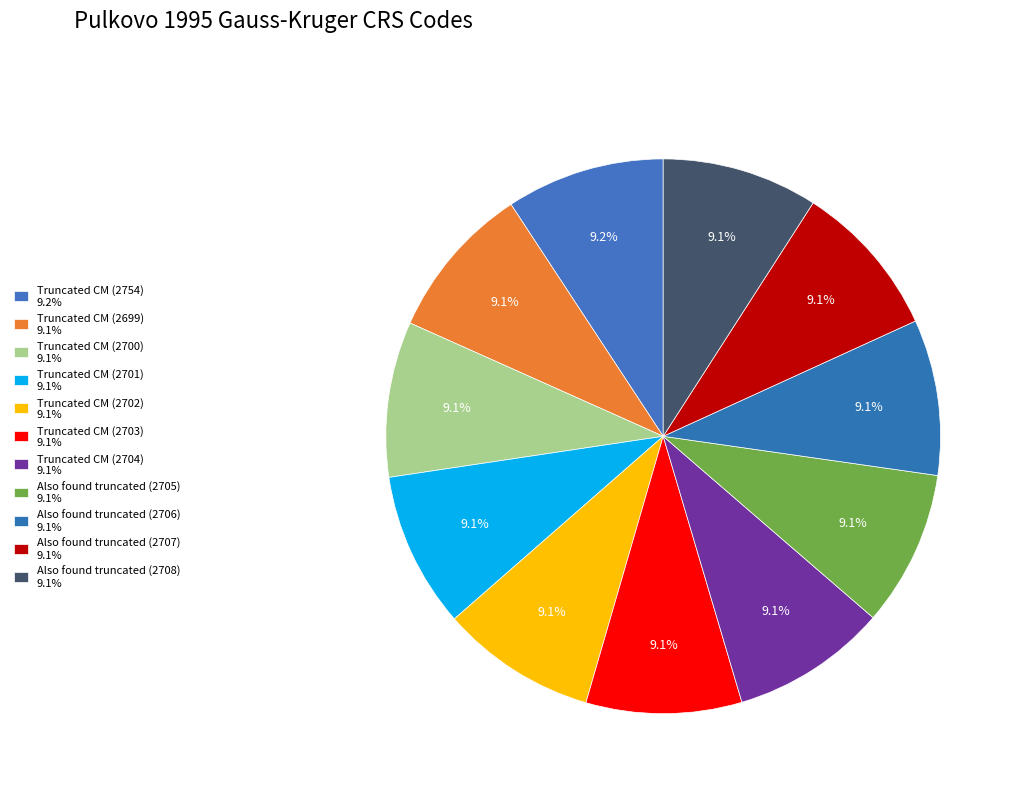

Is it true that Also found truncated (2707) is 1% of the pie?

False